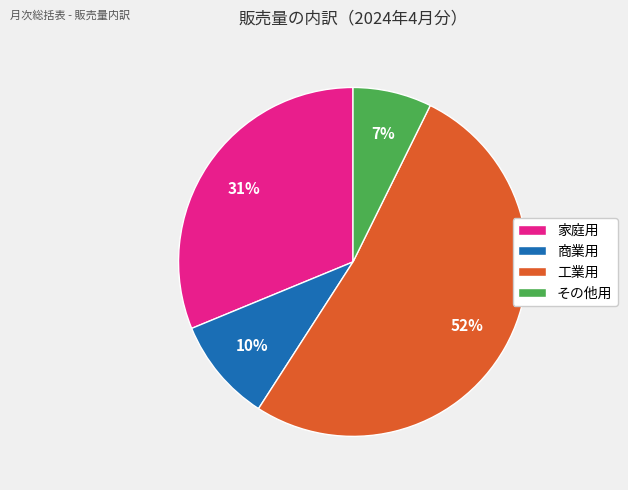

Count the number of slices in the pie.

4